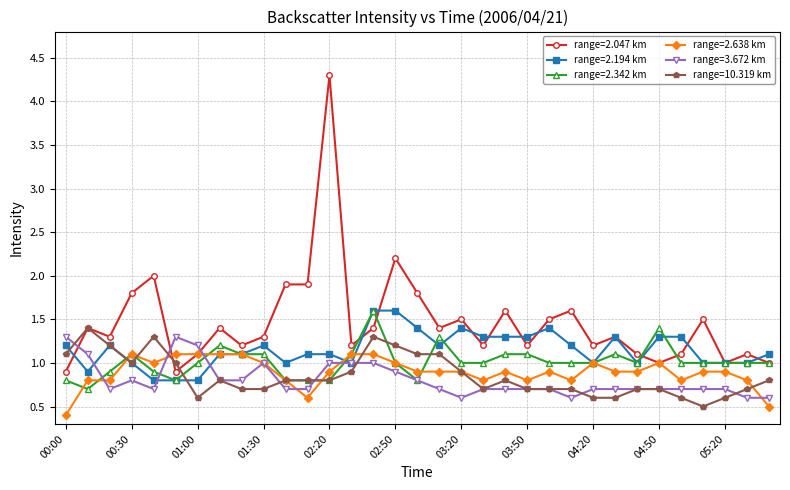

Which series has the largest total across all categories?

range=2.047 km